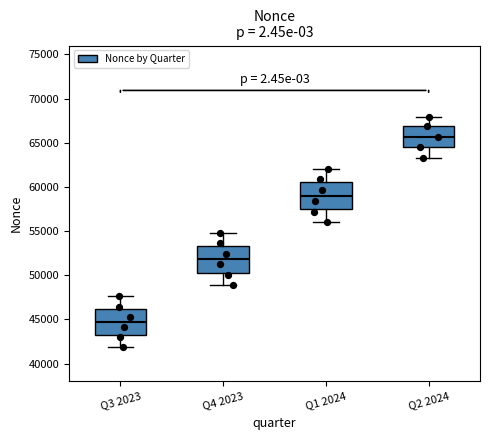

Which box has the lowest median line?

Q3 2023